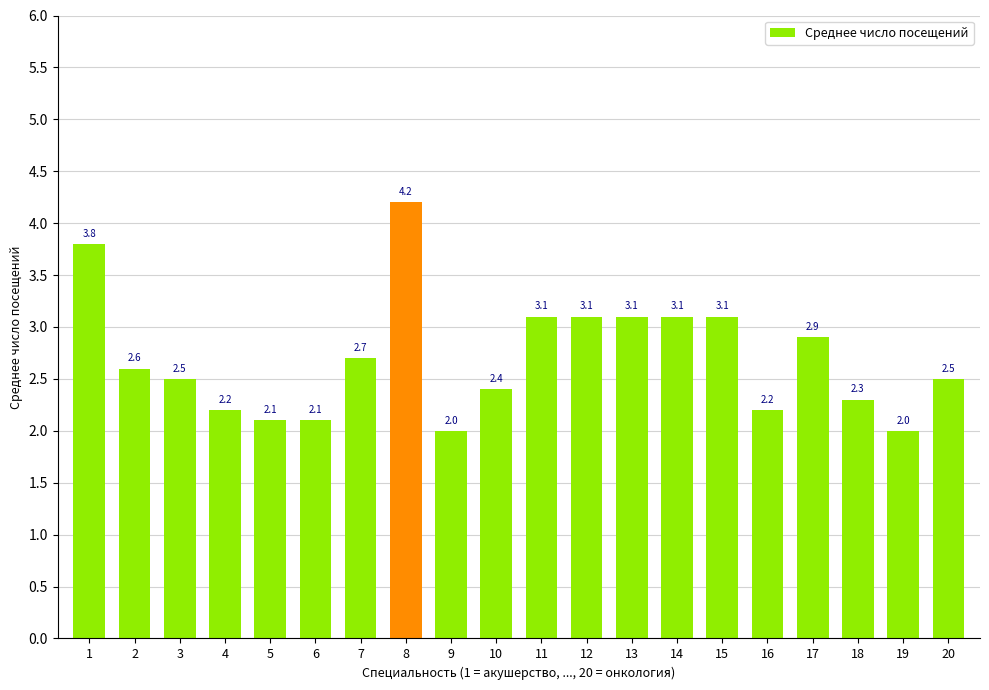

Is it true that the value at 11 is 0.7?

False